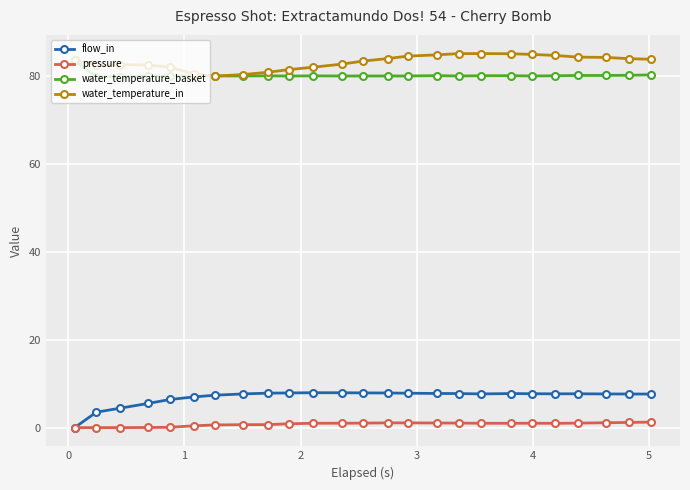

True or false: water_temperature_in and flow_in cross at least once.

False